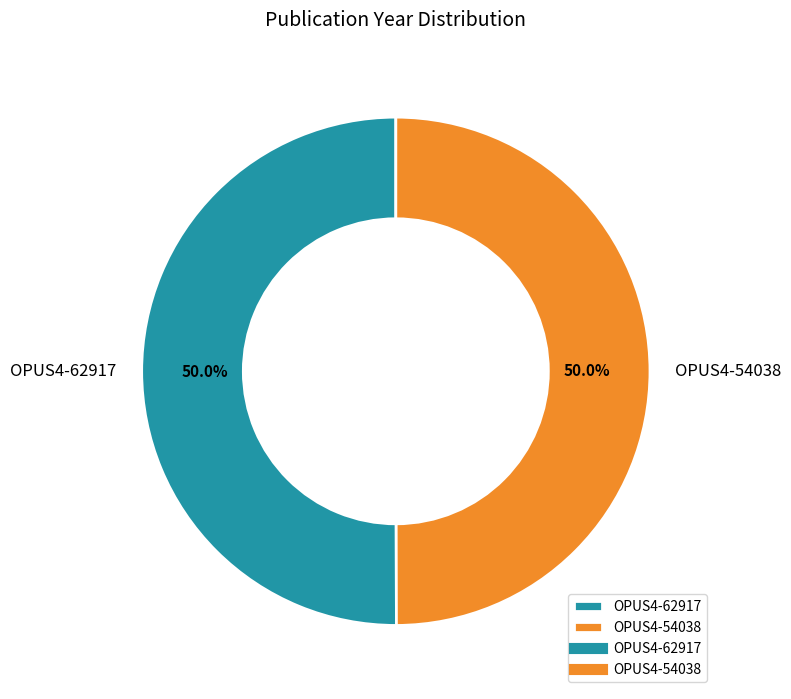

To the nearest percent, what portion does OPUS4-54038 represent?

50%